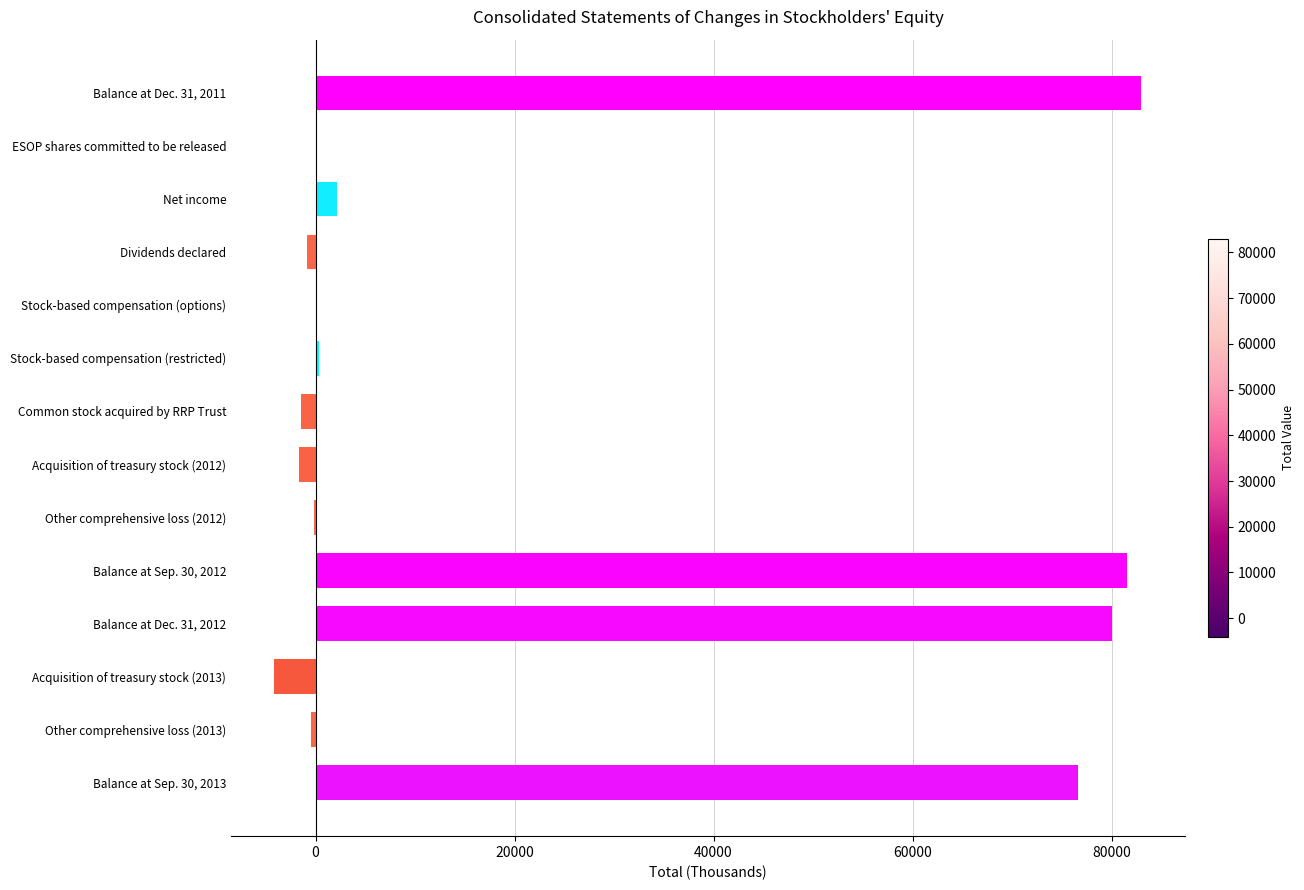

How many categories are shown in the chart?

14